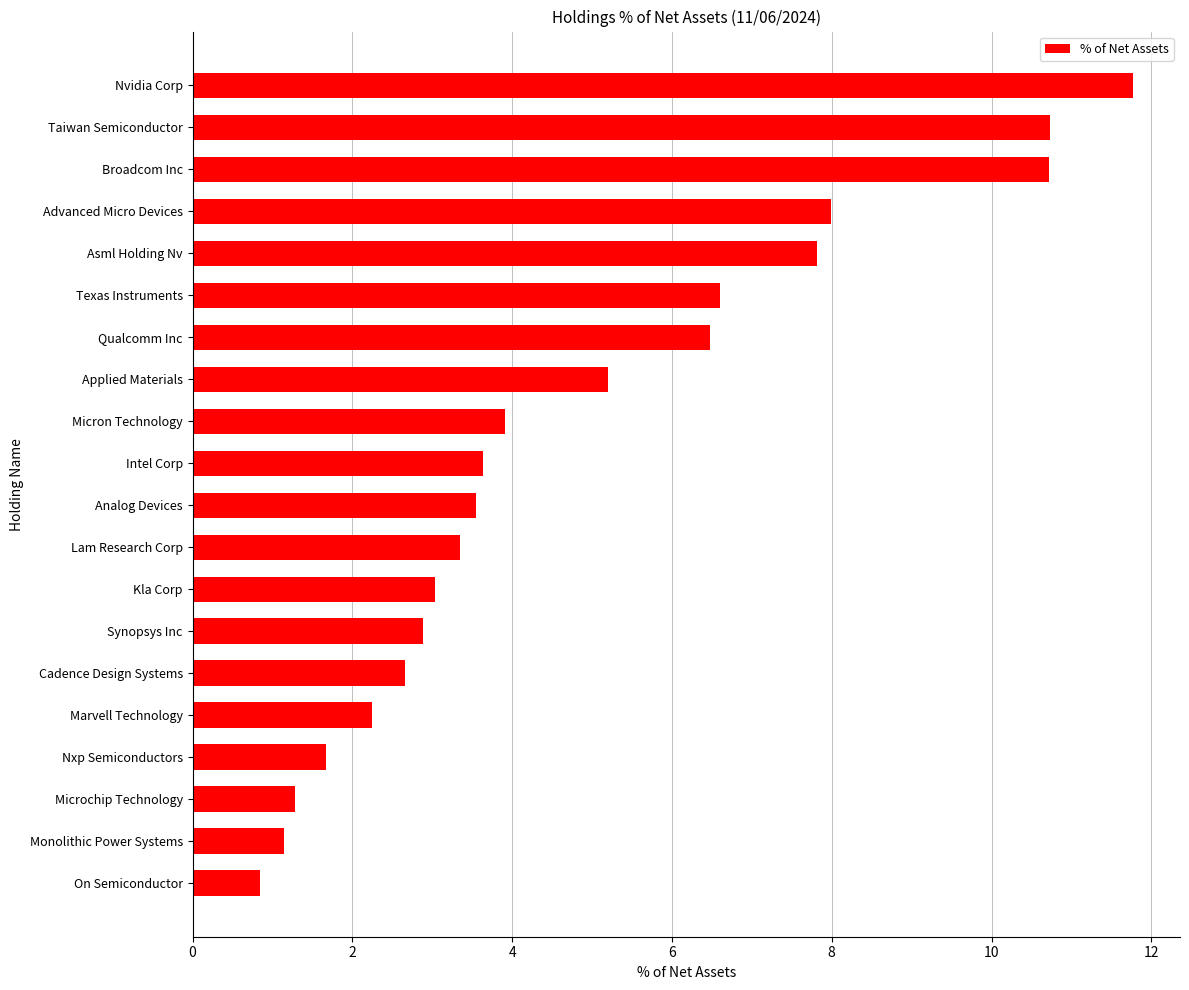

What is the change in value from Asml Holding Nv to Analog Devices?

-4.3